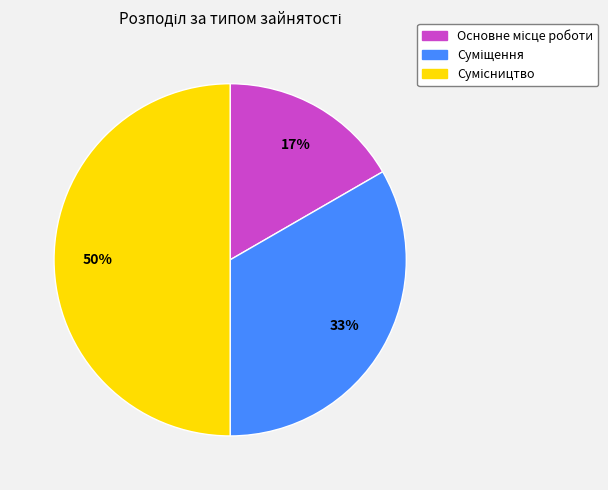

How many slices are in this pie chart?

3